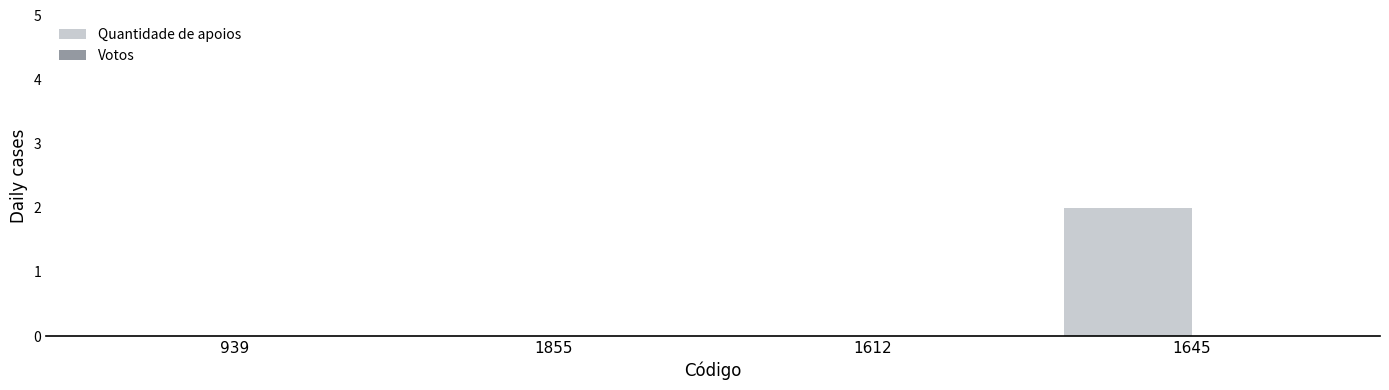

Between 939 and 1645, which is larger?

1645